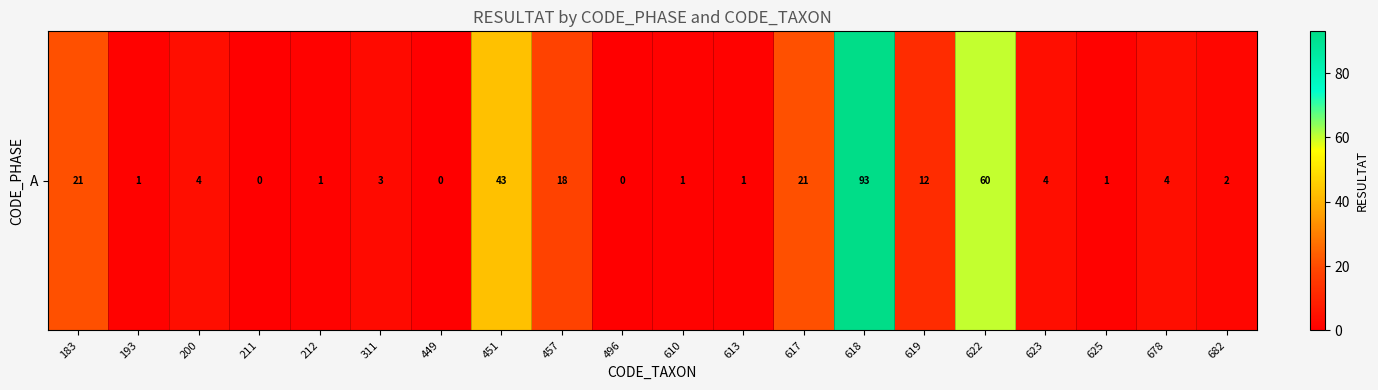

At which label is the value closest to 46?

451